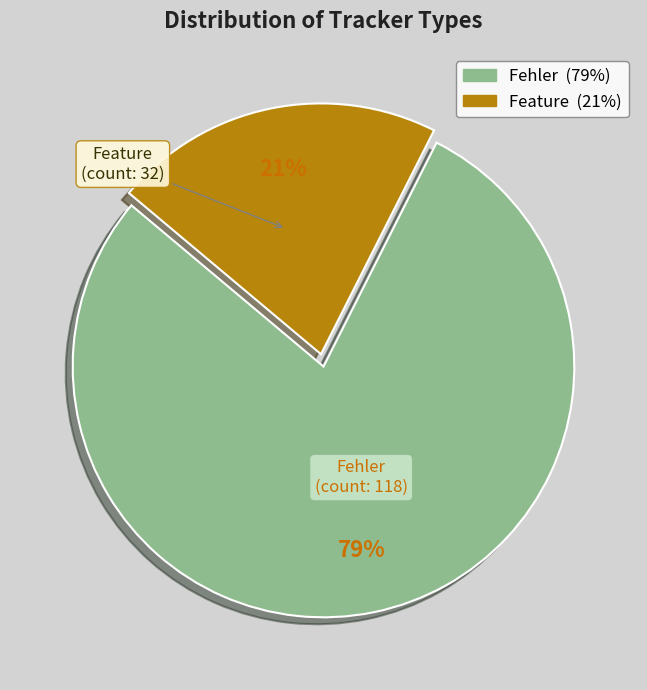

What is the ratio of the value at Feature to the value at Fehler?

0.3